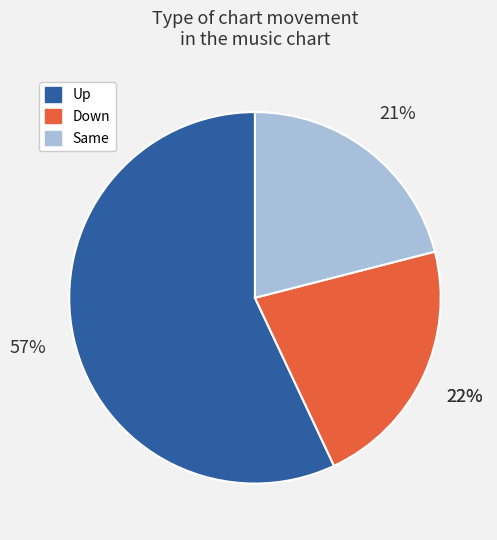

True or false: up accounts for 57% of the total.

True